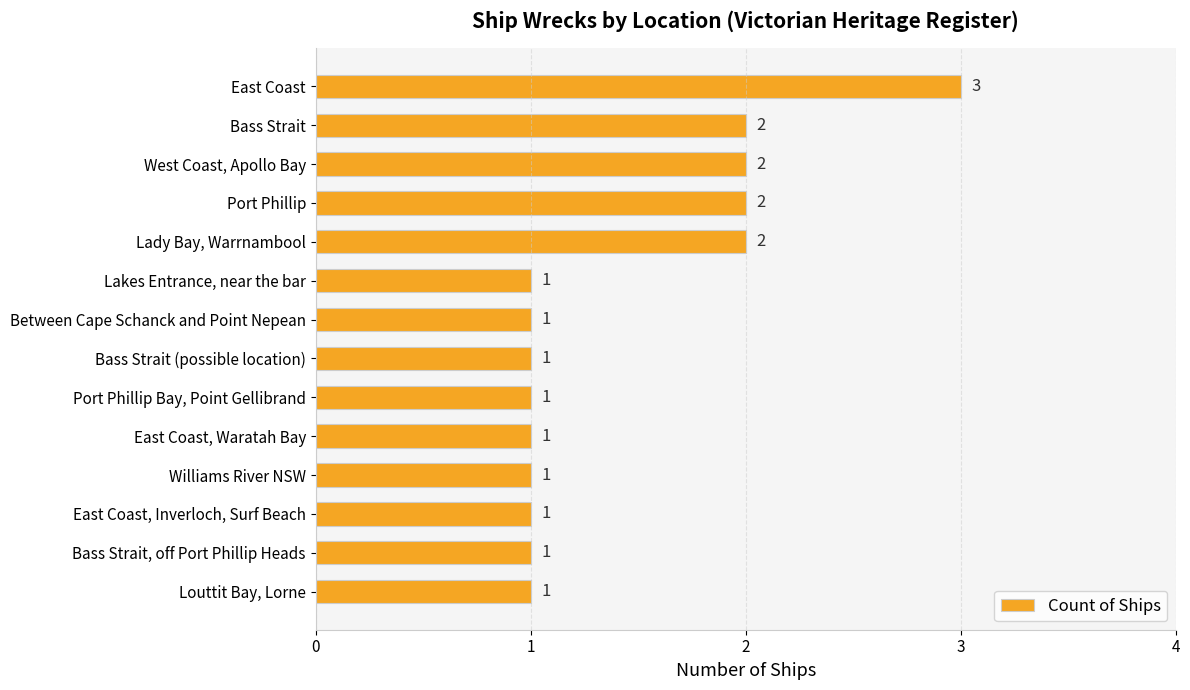

Count the number of categories in the chart.

14